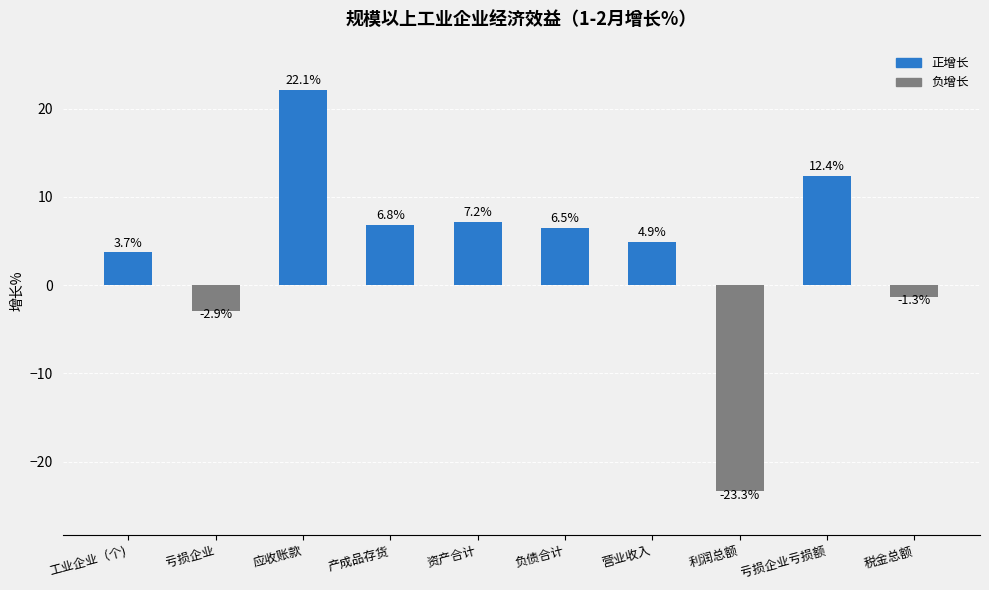

Reading left to right, extract all data points from this chart.

3.7	-2.9	22.1	6.8	7.2	6.5	4.9	-23.3	12.4	-1.3